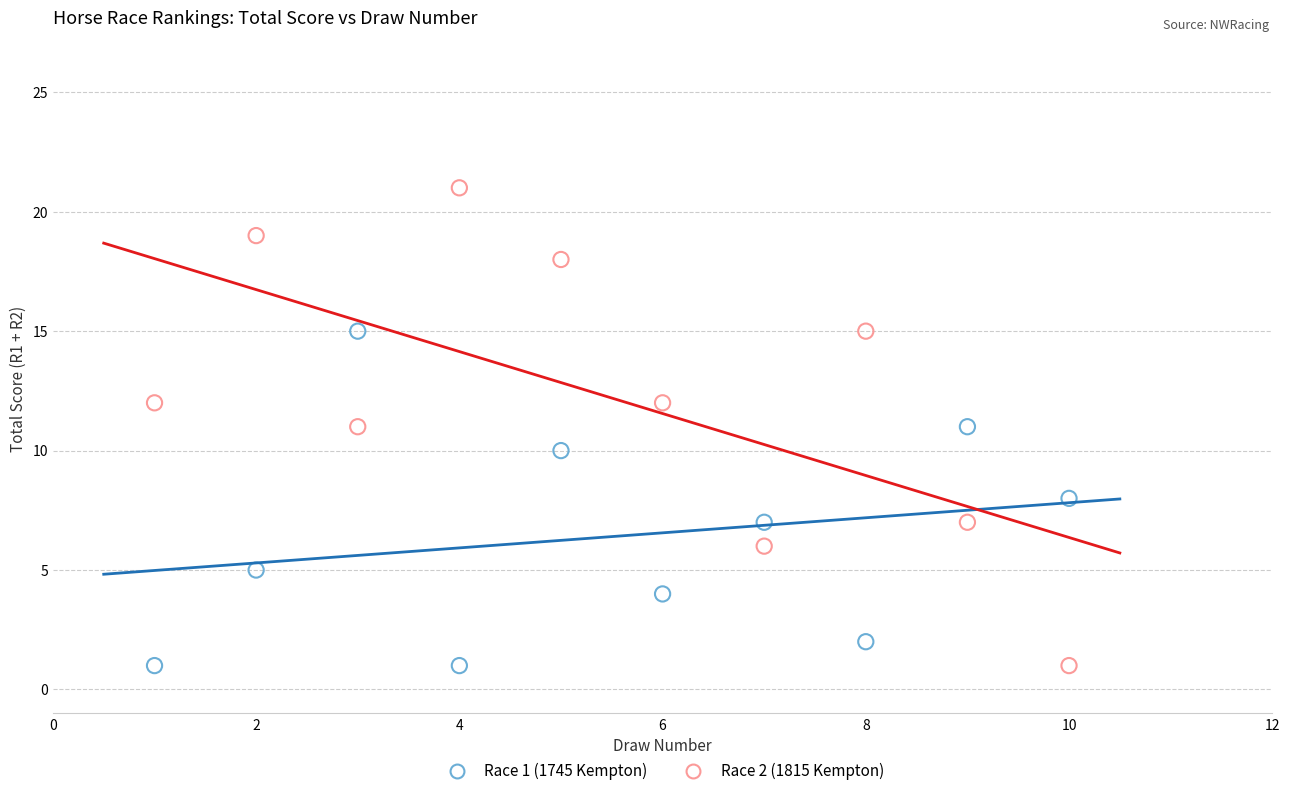

Which series contains the highest Y value?

Race 2 (1815 Kempton)